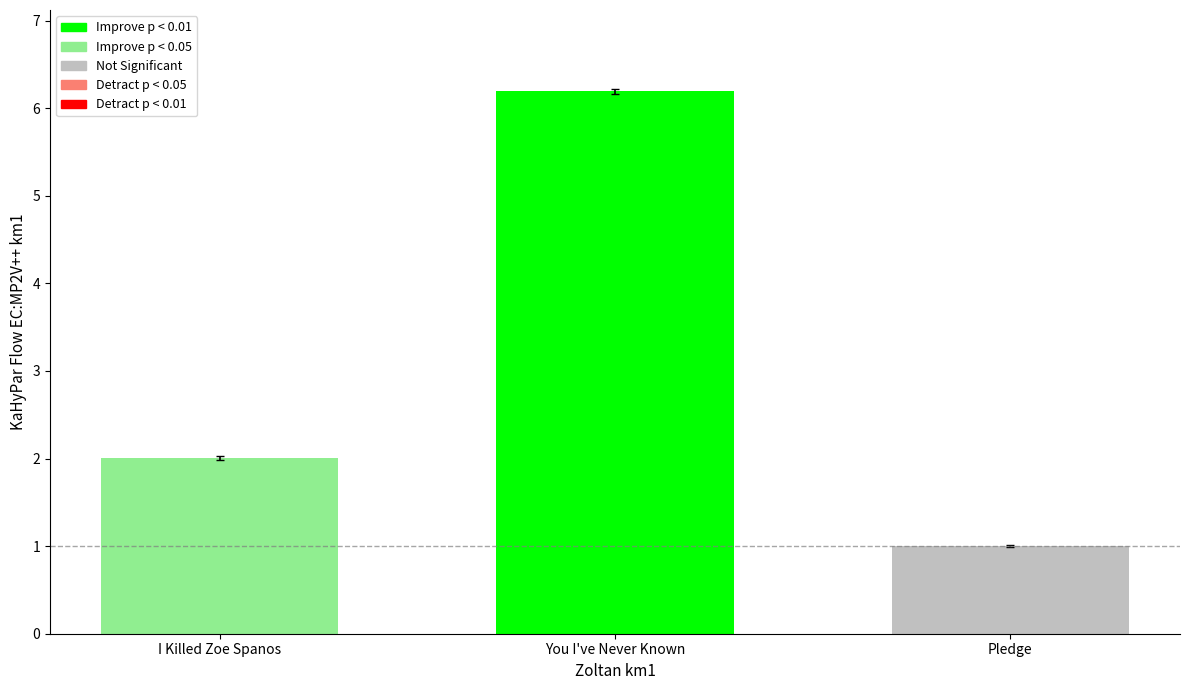

Rank the categories by Not Significant value from lowest to highest.

You I've Never Known